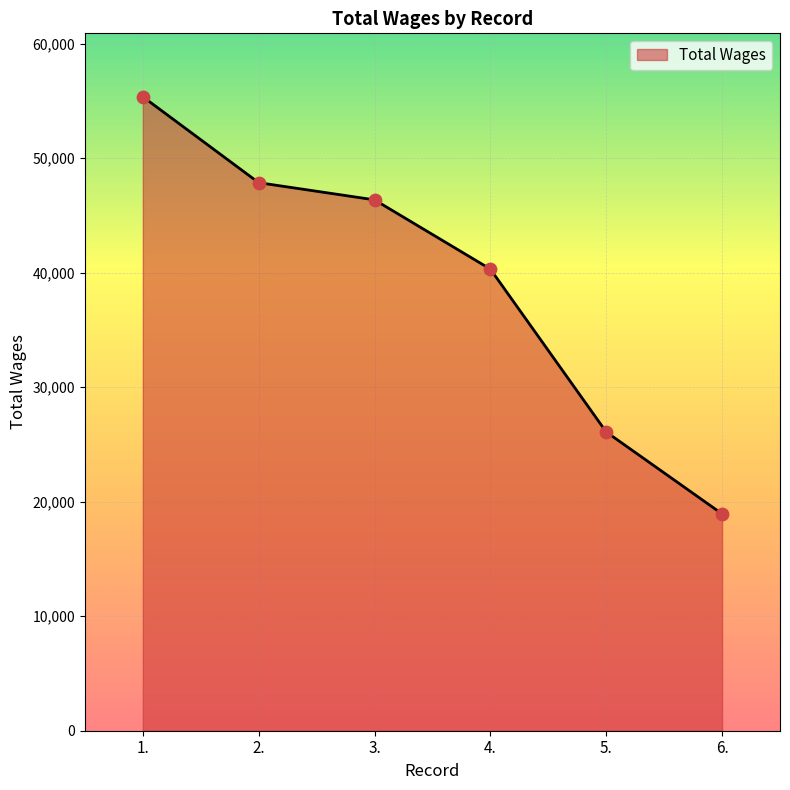

What is the change in value from 4. to 5.?

-14220